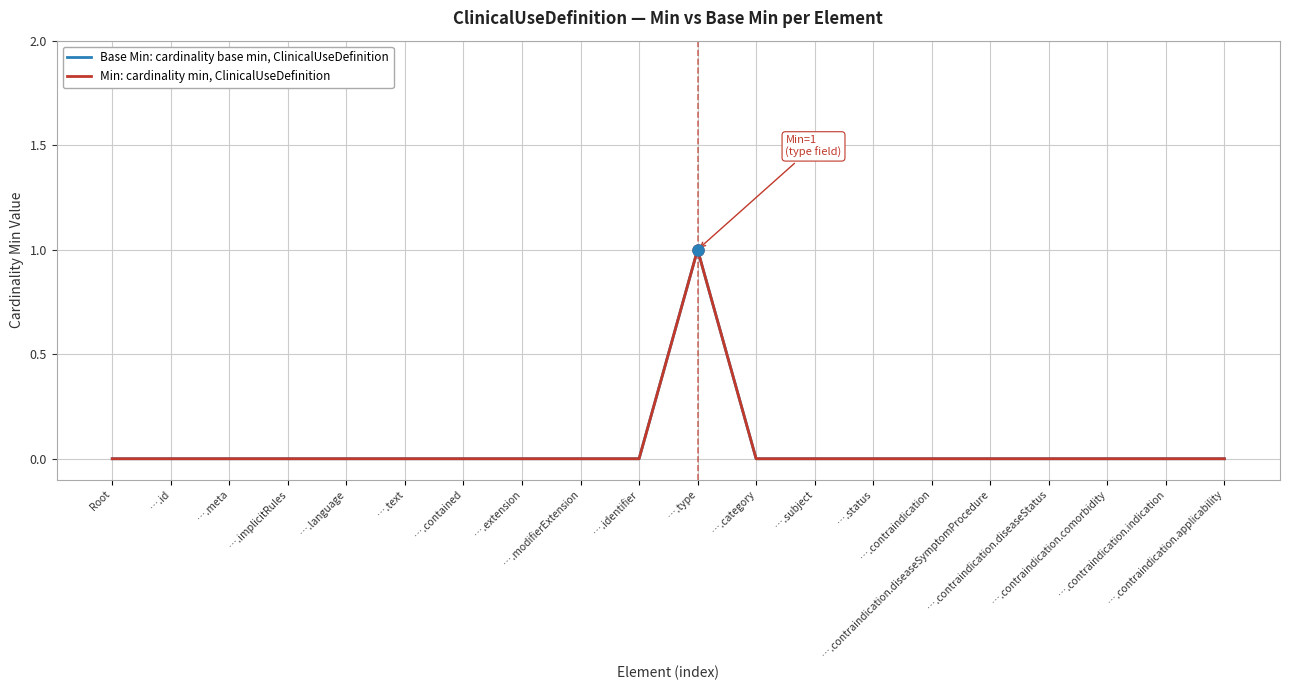

What is the difference between the maximum and second lowest values in the Min: cardinality min, ClinicalUseDefinition series?

1